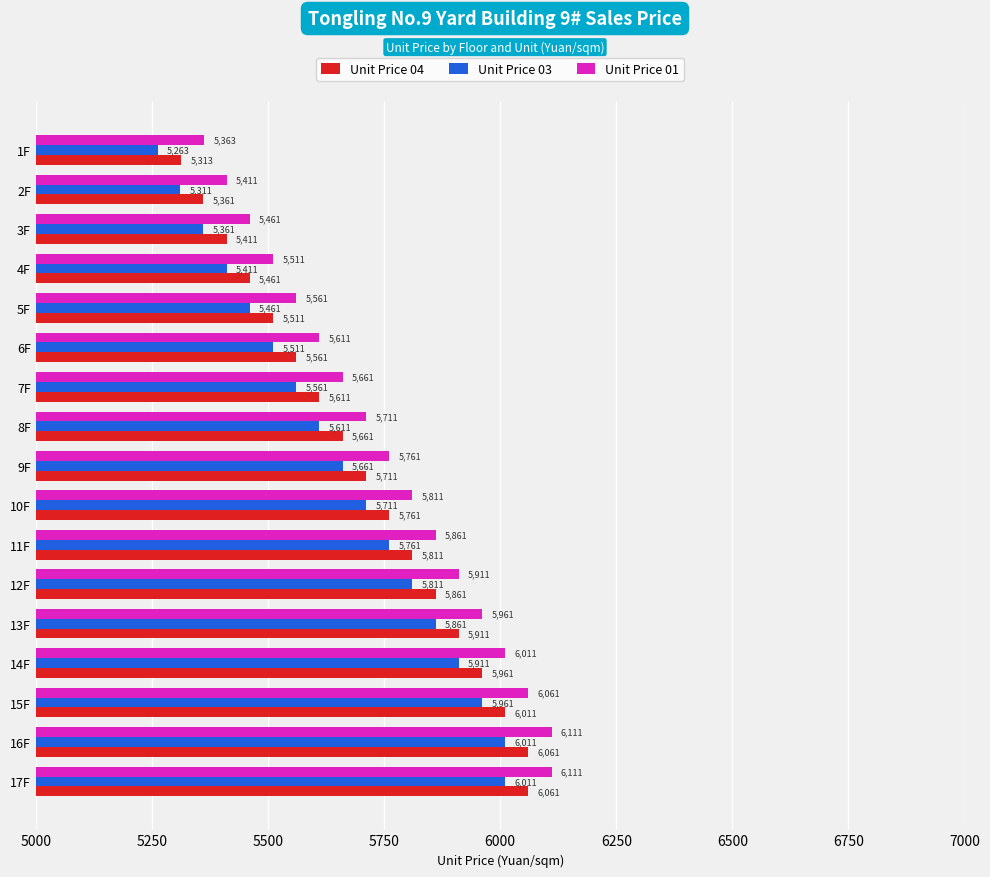

Is the value of Unit Price 04 at 12F greater than the value of Unit Price 03 at 7F?

Yes